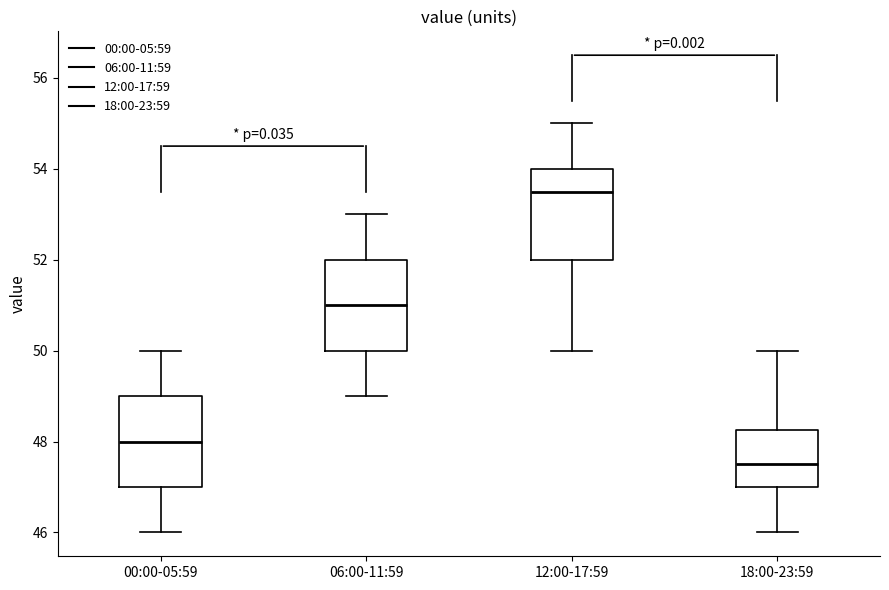

Reading left to right, read every box against the y-axis: the position of its median line, the range the box covers, and the ends of its whiskers. The values are not printed on the chart, so give them approximately, as read against the axis.

00:00-05:59: median 48.0, box 47.0 to 49.0, whiskers 46.0 to 50.0
06:00-11:59: median 51.0, box 50.0 to 52.0, whiskers 49.0 to 53.0
12:00-17:59: median 53.6, box 52.0 to 54.0, whiskers 50.0 to 55.0
18:00-23:59: median 47.6, box 47.0 to 48.2, whiskers 46.0 to 50.0